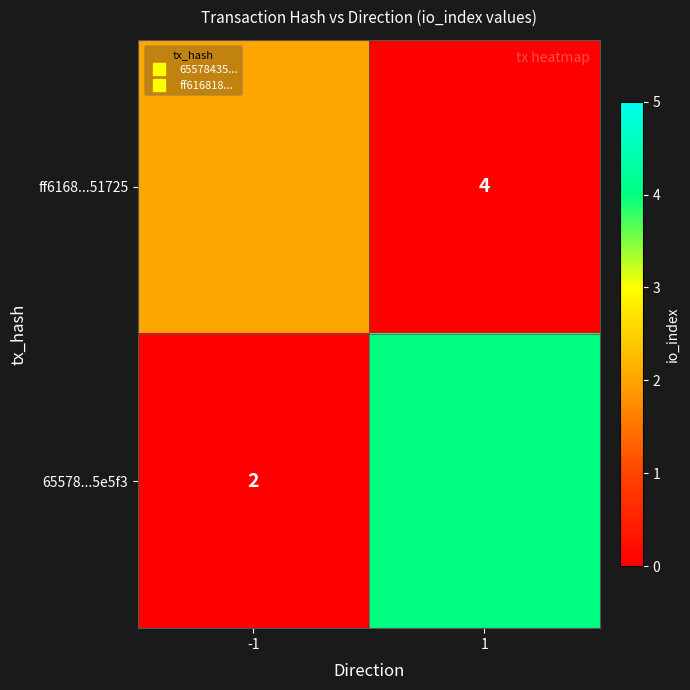

List the labels in order of ff6168...51725 value, largest first.

-1, 1